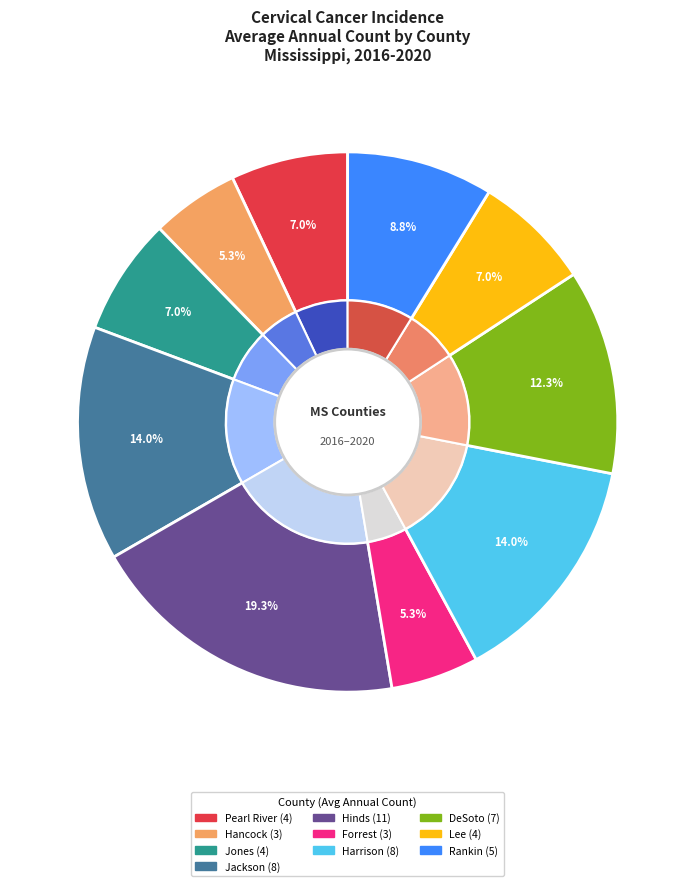

Count the number of slices in the pie.

10